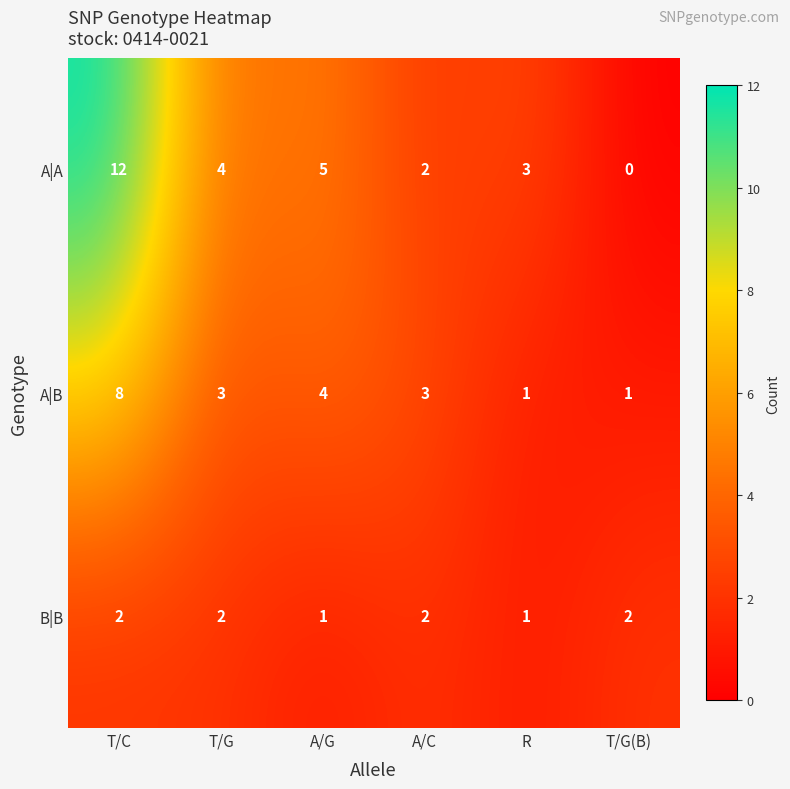

Which series has the largest total across all categories?

A|A